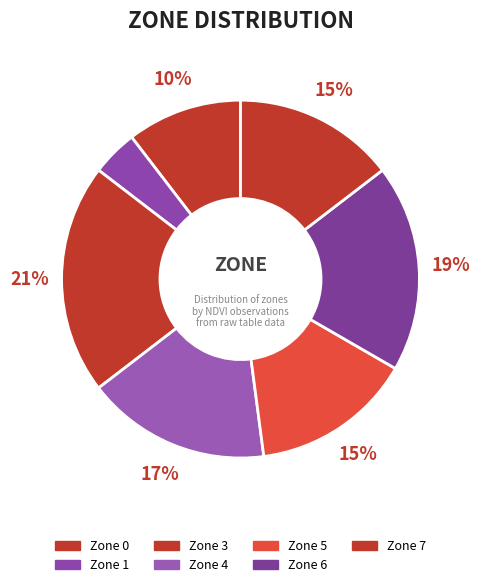

What is the largest slice in the pie chart?

Zone 3